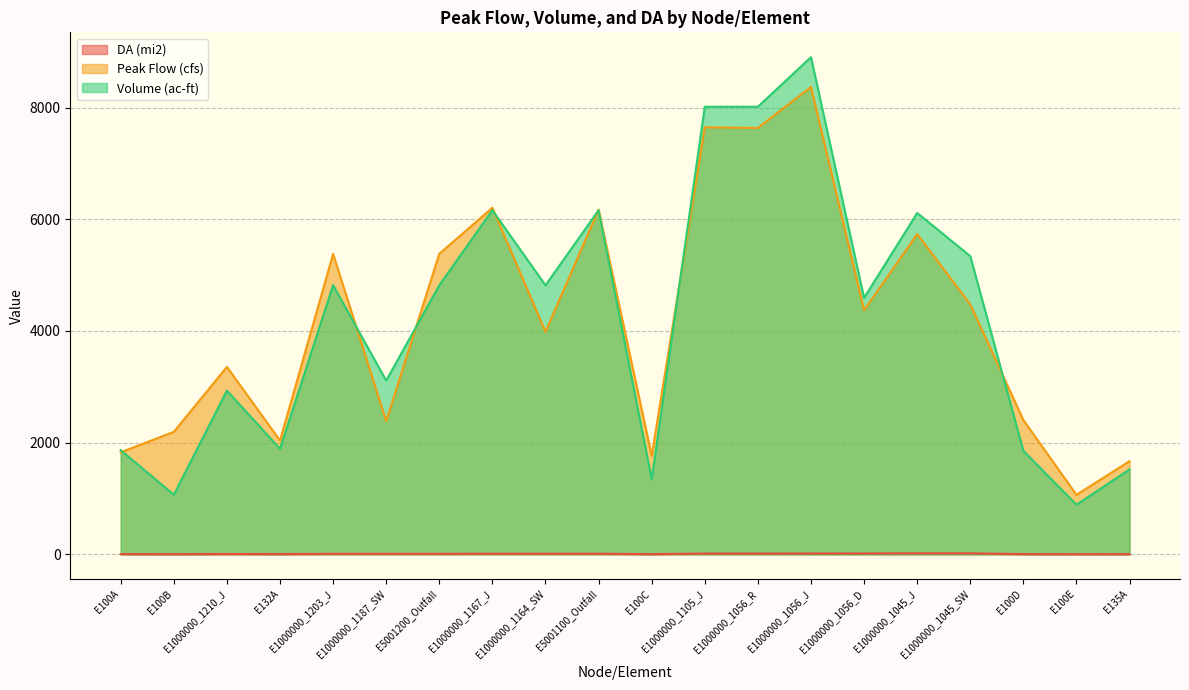

Which category has the highest value in the DA (mi2) series?

E1000000_1045_J